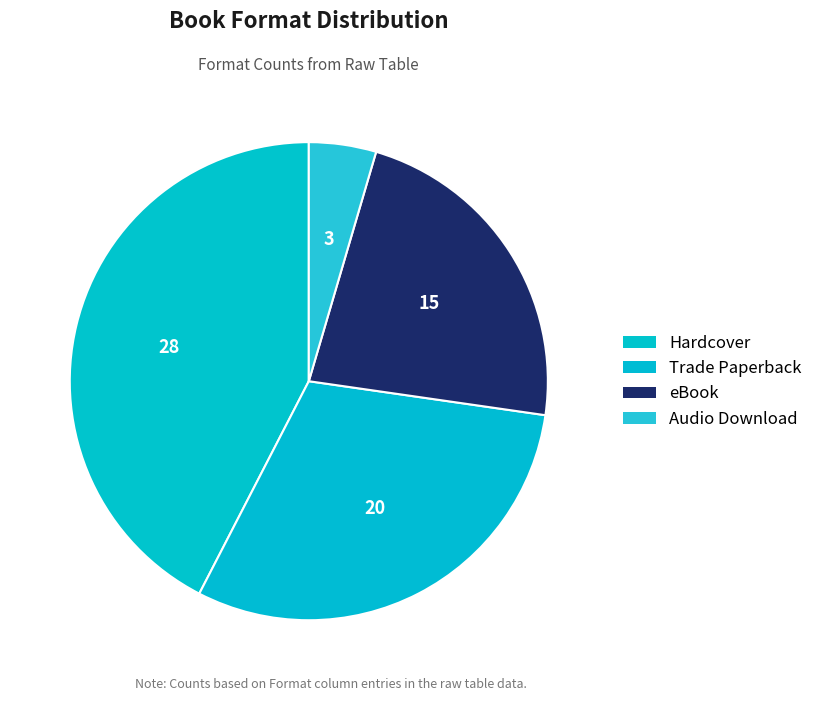

Count the number of slices in the pie.

4